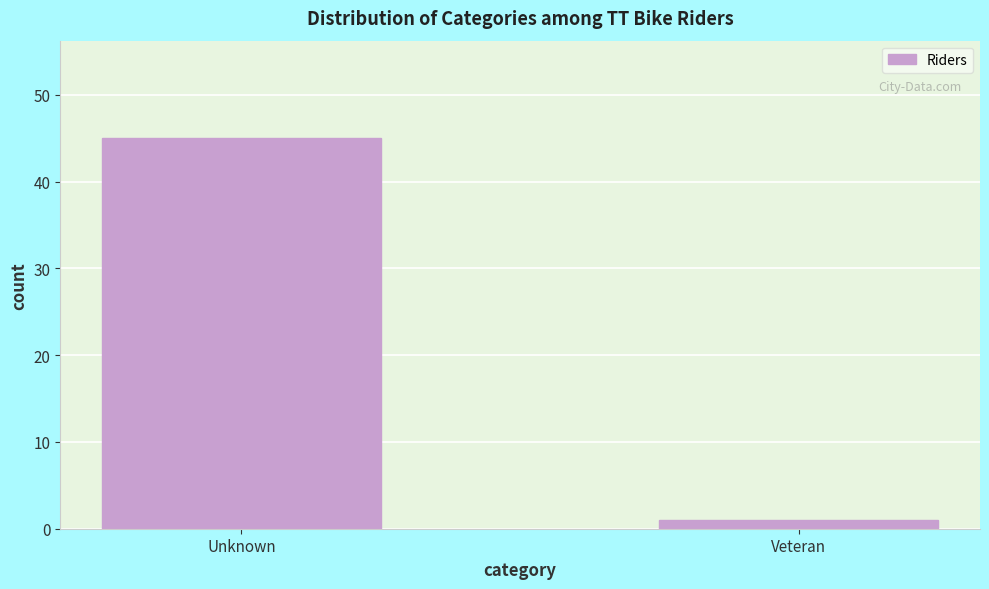

Reading left to right, transcribe all the data shown in this chart.

Unknown=45	Veteran=1